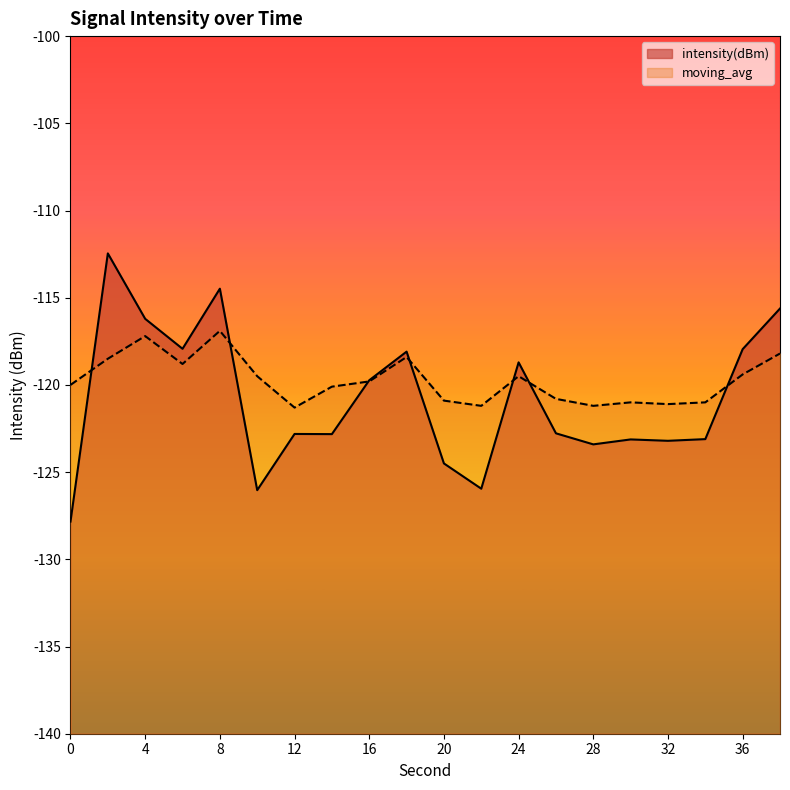

Where is the first local maximum for moving_avg?

4